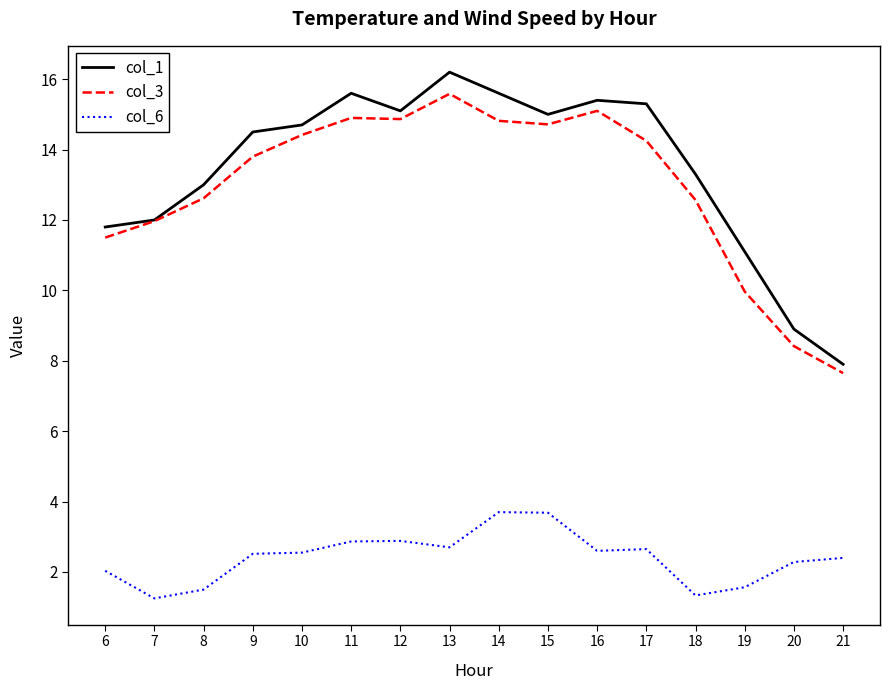

At 11, list the series in order from largest to smallest.

col_1, col_3, col_6